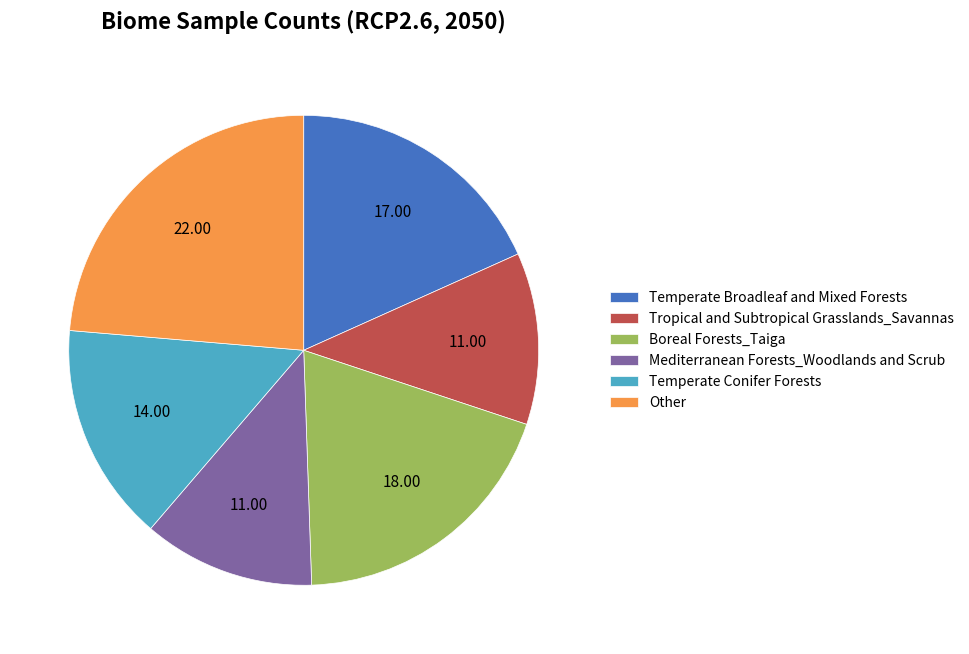

Which has a higher value, Boreal Forests_Taiga or Mediterranean Forests_Woodlands and Scrub?

Boreal Forests_Taiga